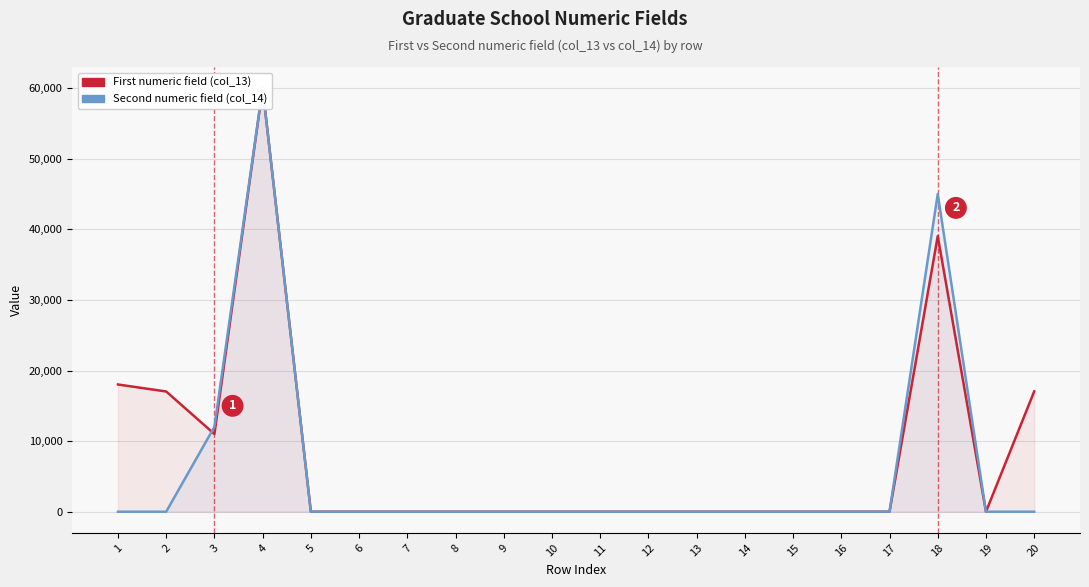

Count the number of data series in this chart.

2